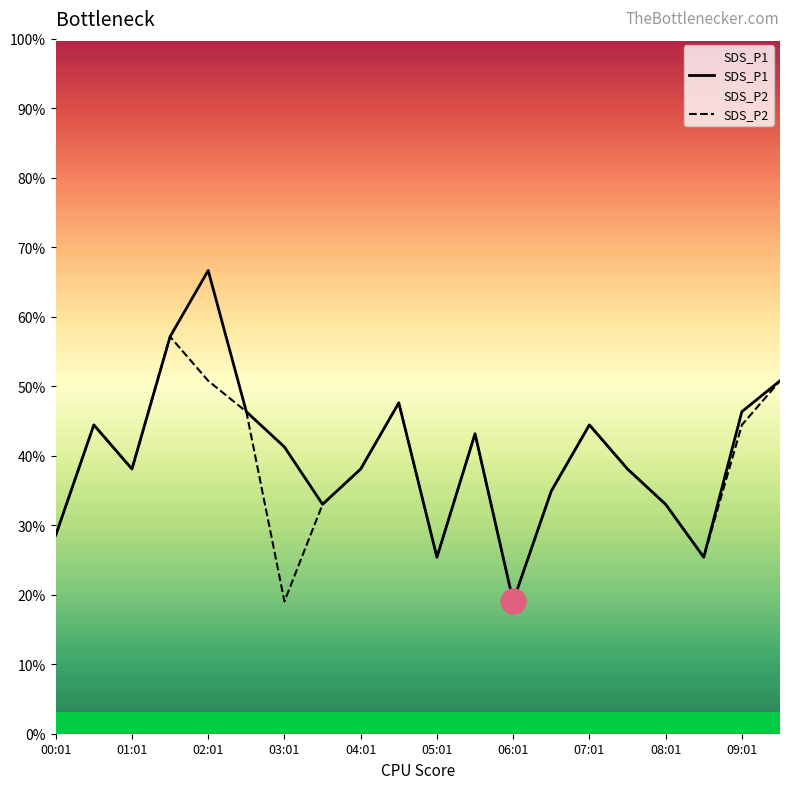

How many interior local valleys does the SDS_P2 series have?

5